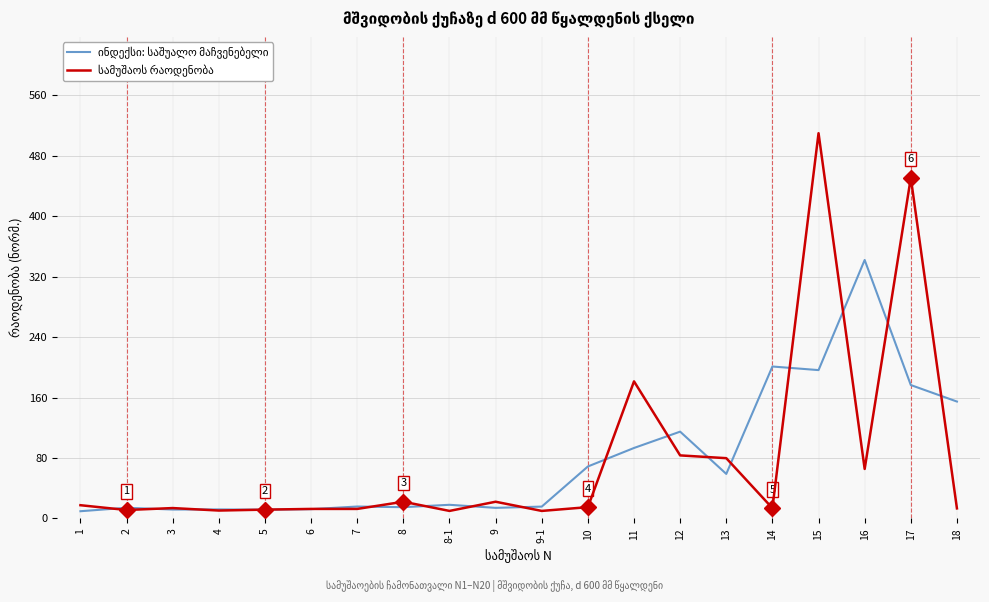

Which category has the highest value across all series?

15